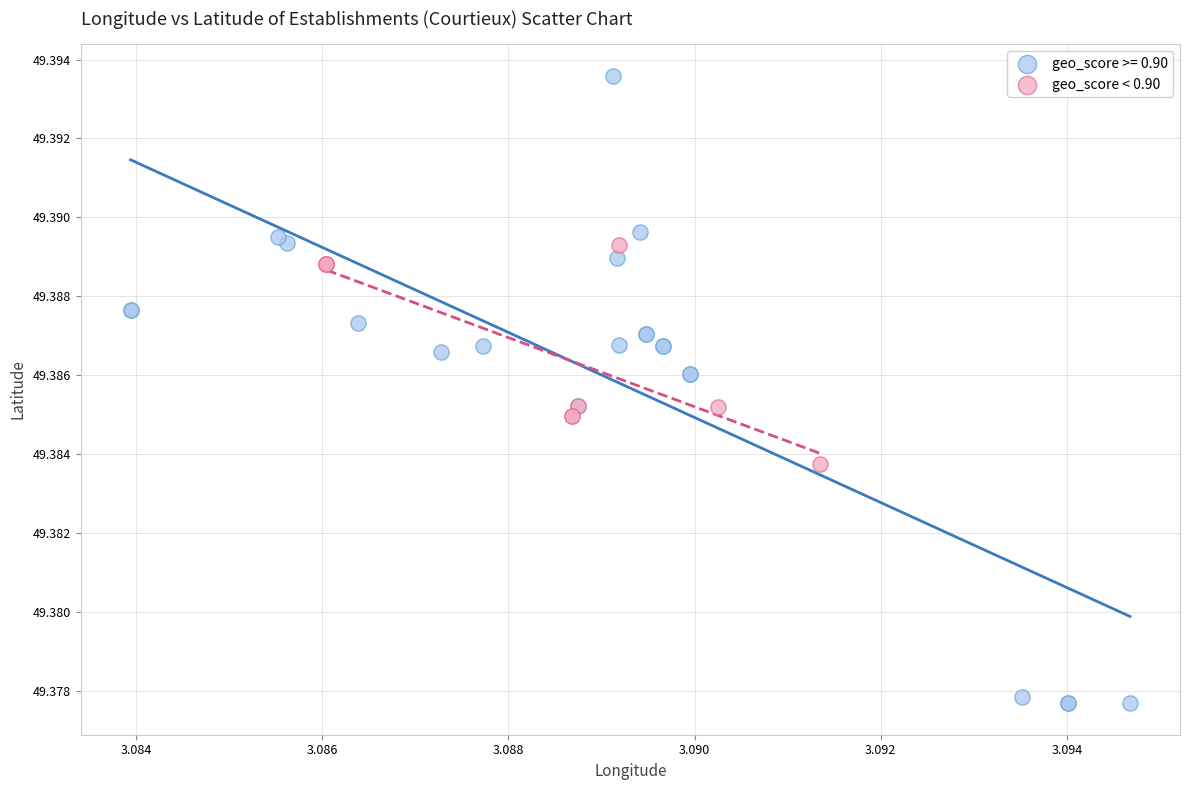

Which series contains the lowest Y value?

geo_score >= 0.90